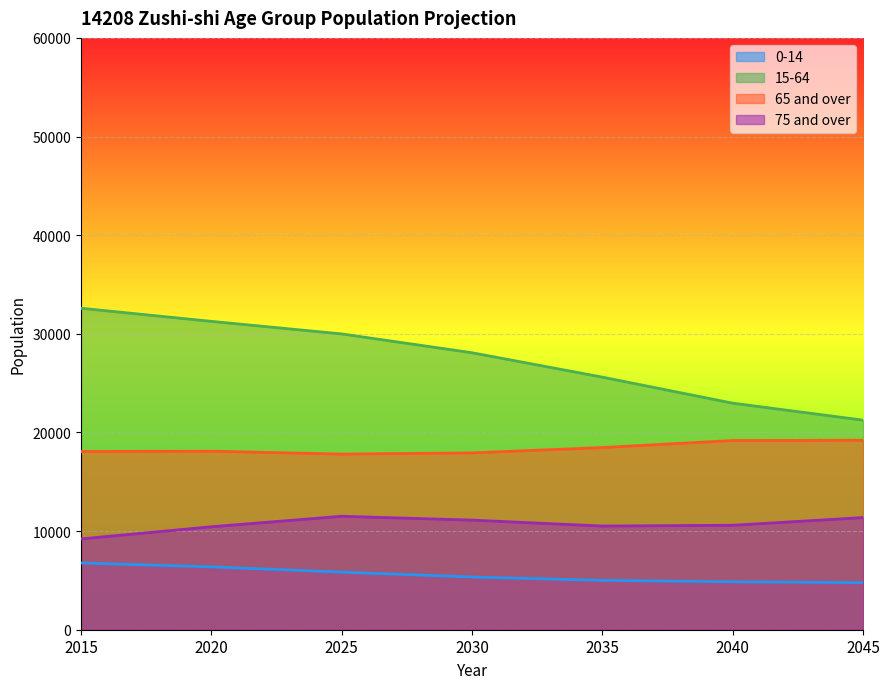

How many lines are shown in the chart?

4